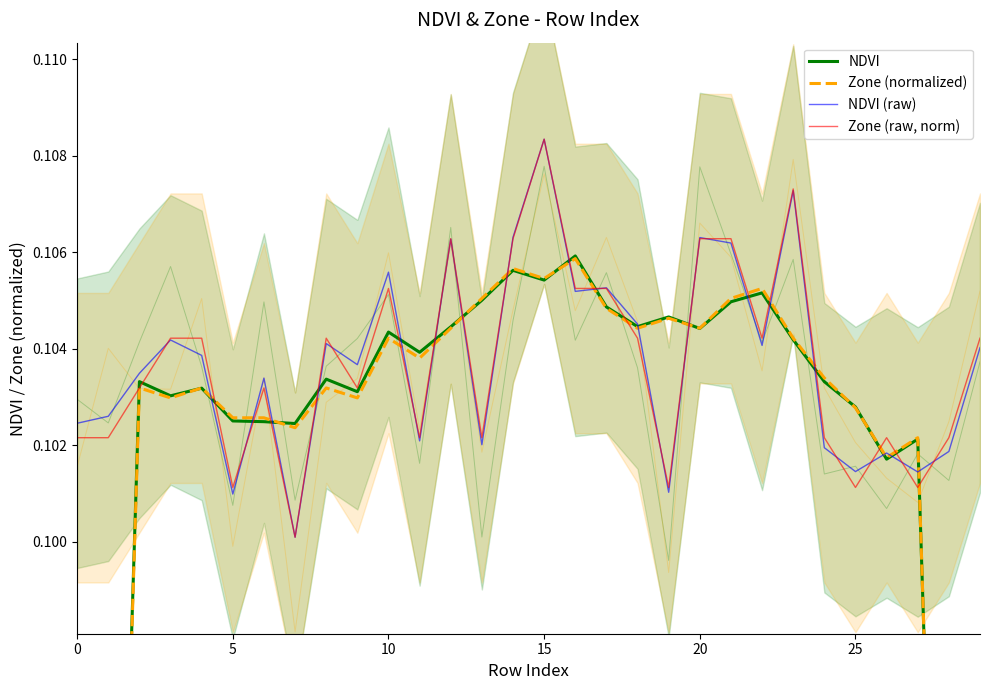

What is the total value across all series at 10?

0.4